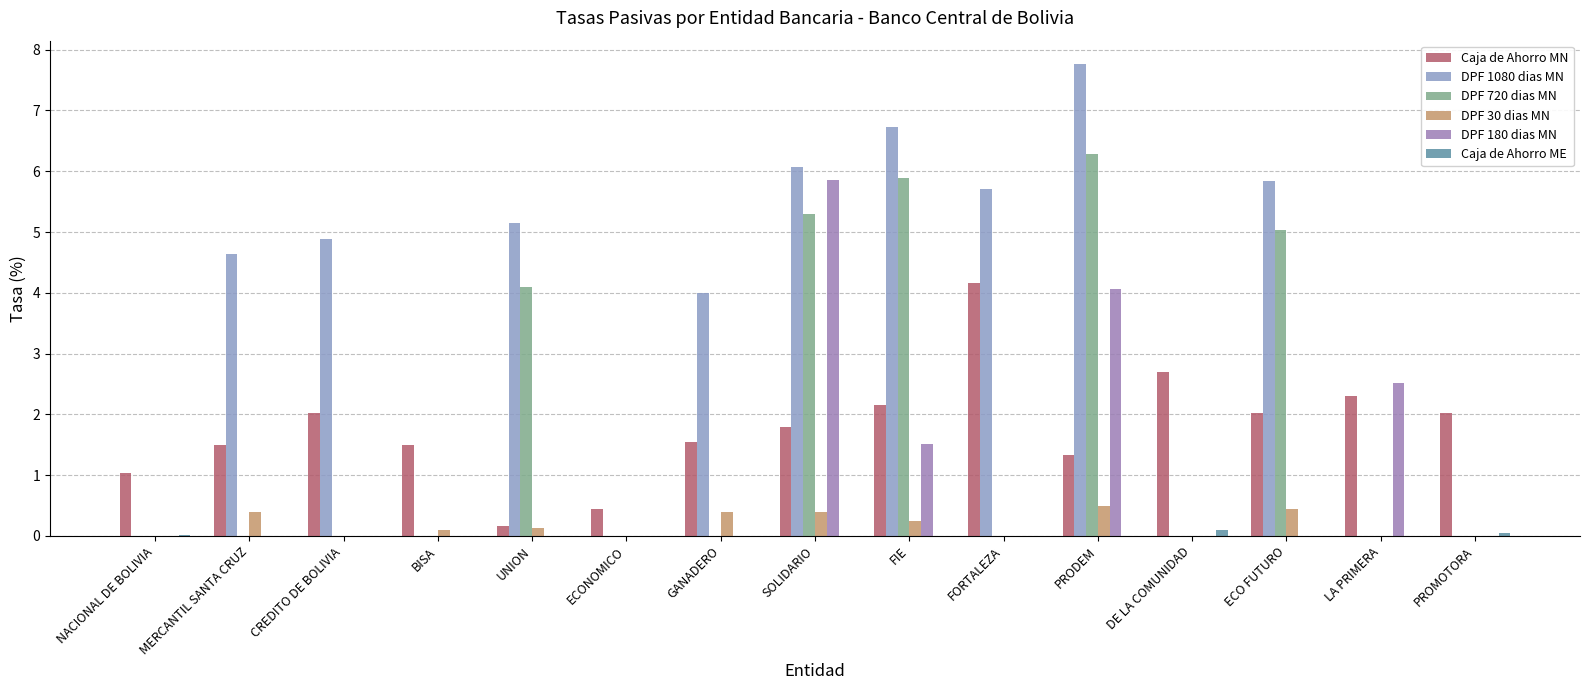

How many series are shown in this chart?

6